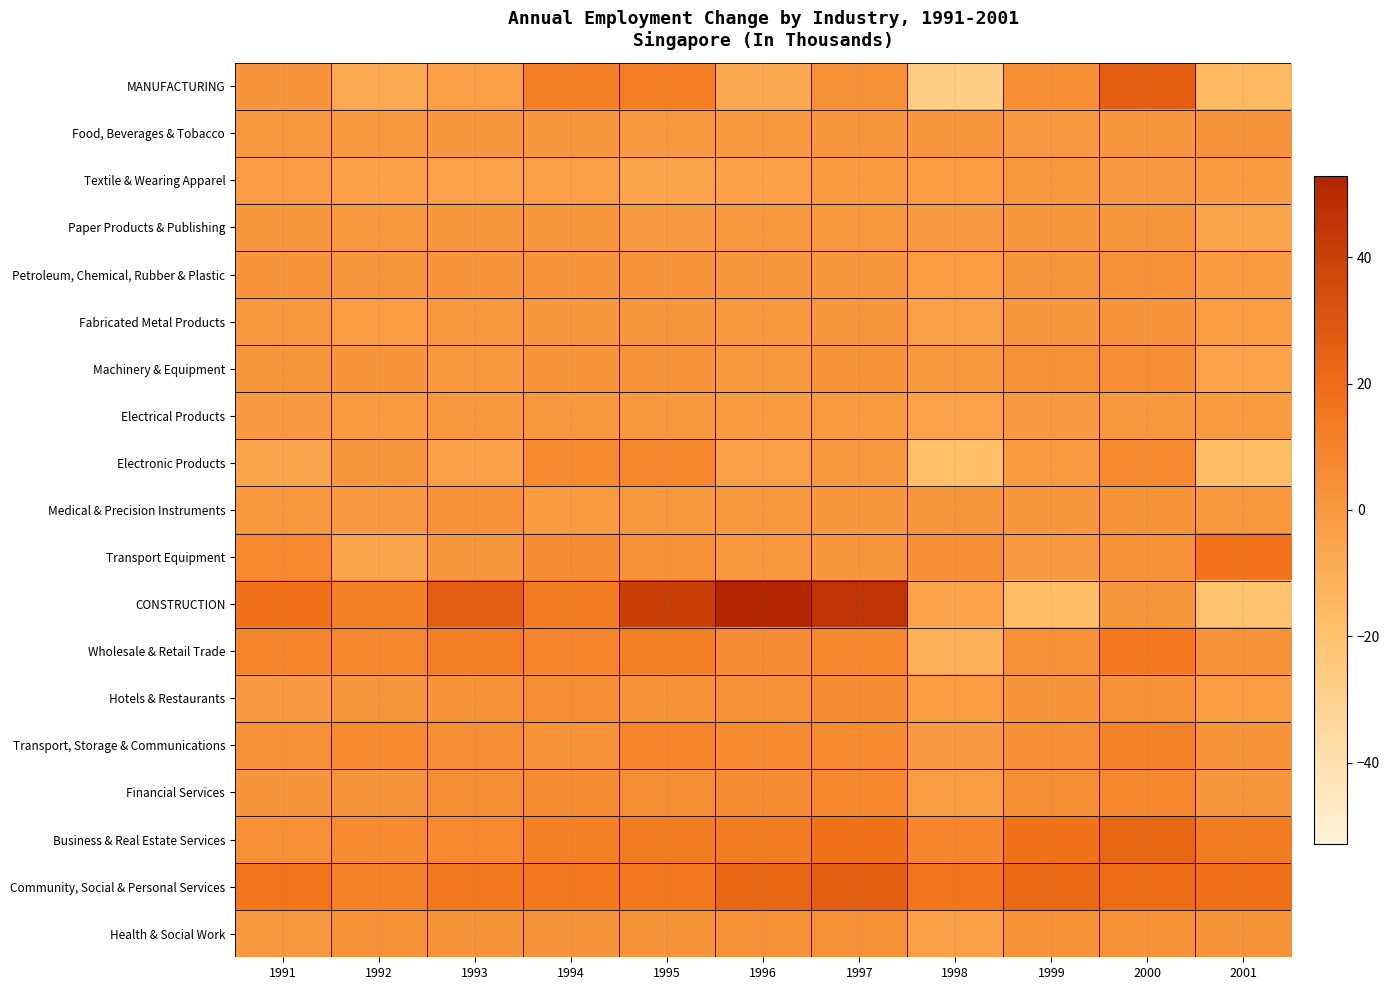

At which category does the chart reach its peak across all series?

1996